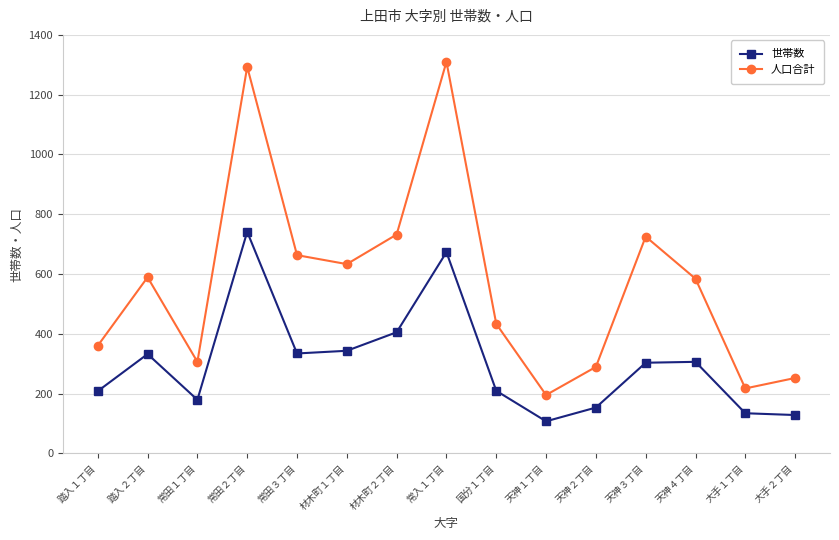

True or false: 世帯数 and 人口合計 intersect in this chart.

False